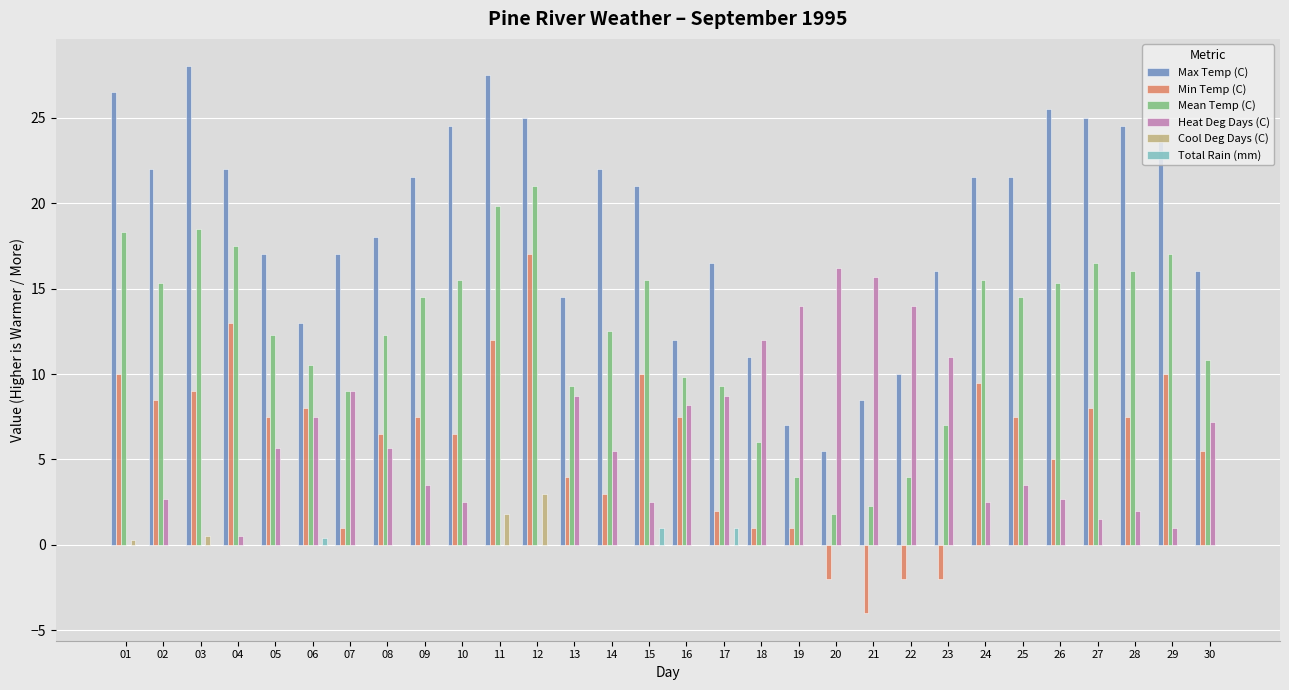

The value of Cool Deg Days (C) at 07 is 1.3. True or false?

False